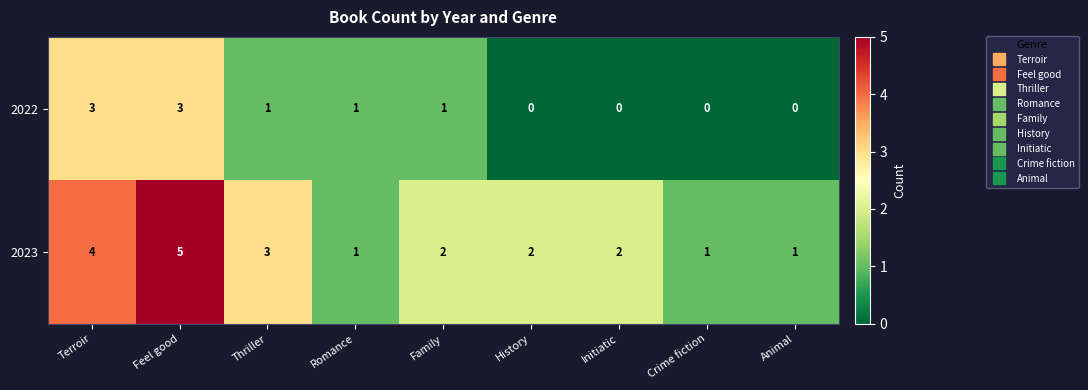

Is it true that 2023 equals 0 at Romance?

False